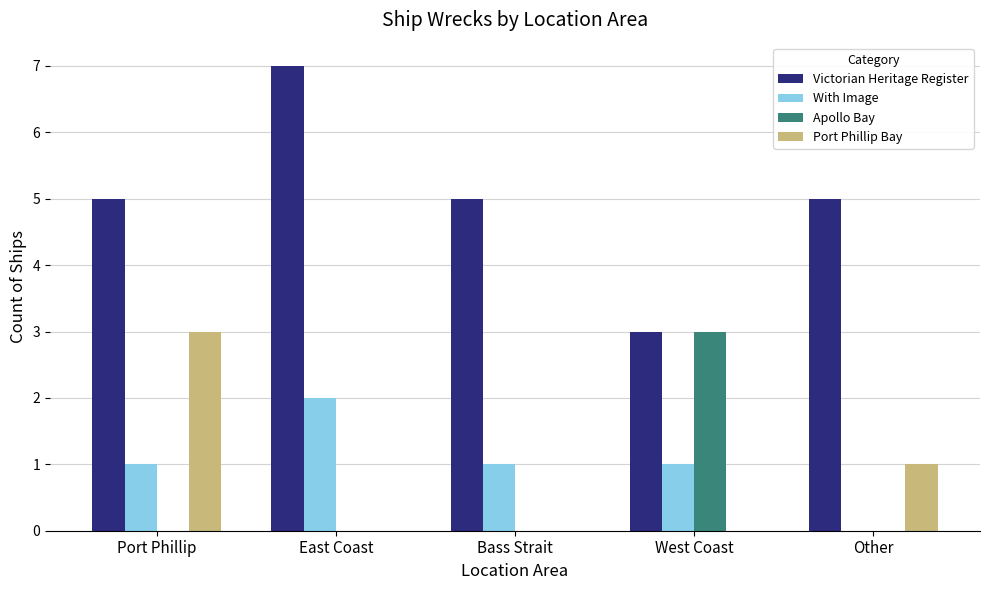

Which category has the highest value across all series?

East Coast